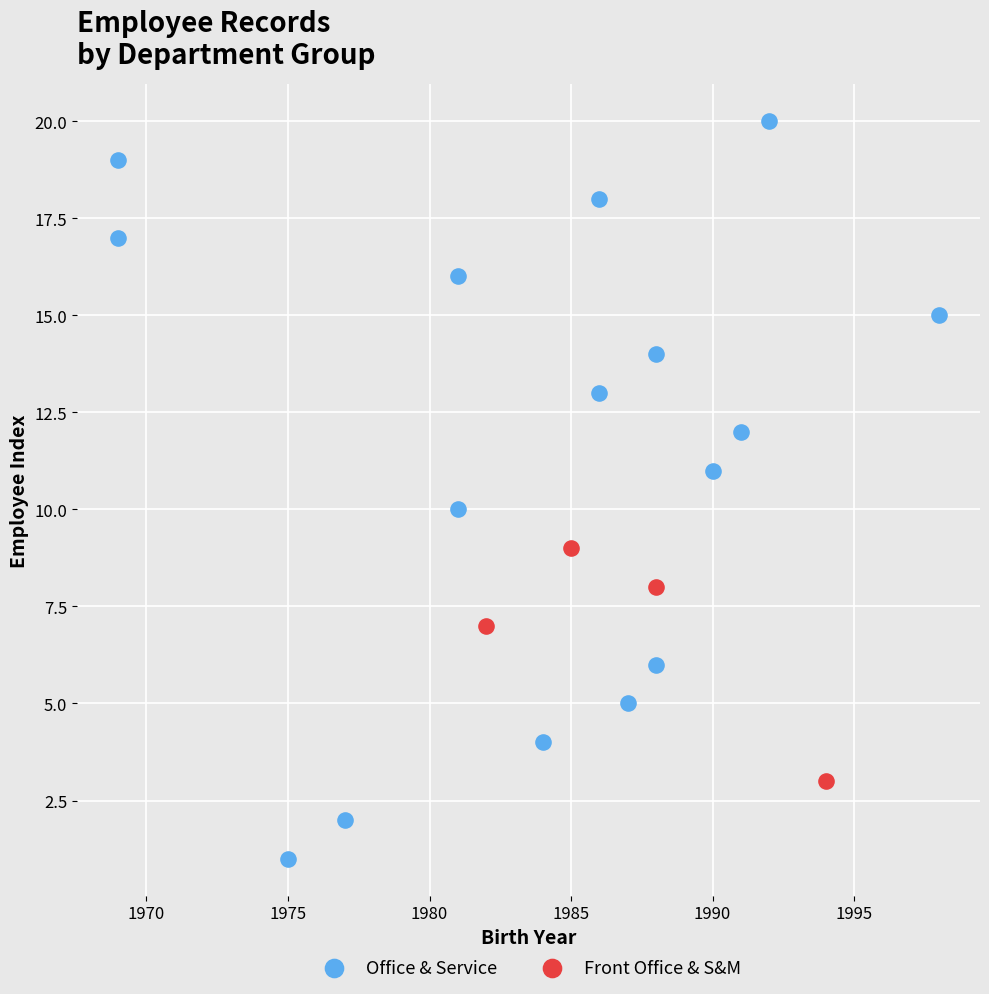

Which series contains the highest Y value?

Office & Service